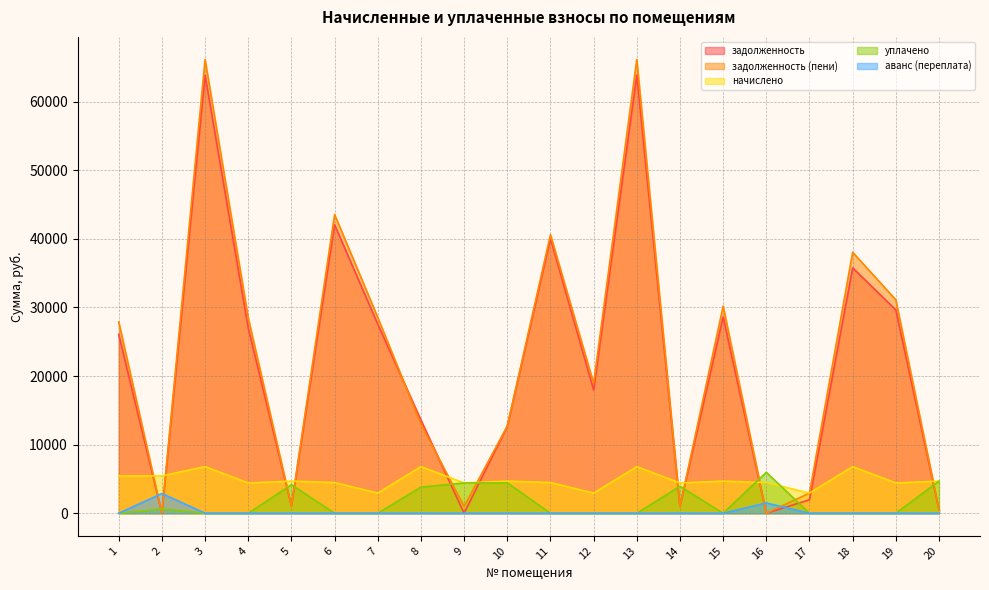

Does the chart have visible grid lines?

Yes